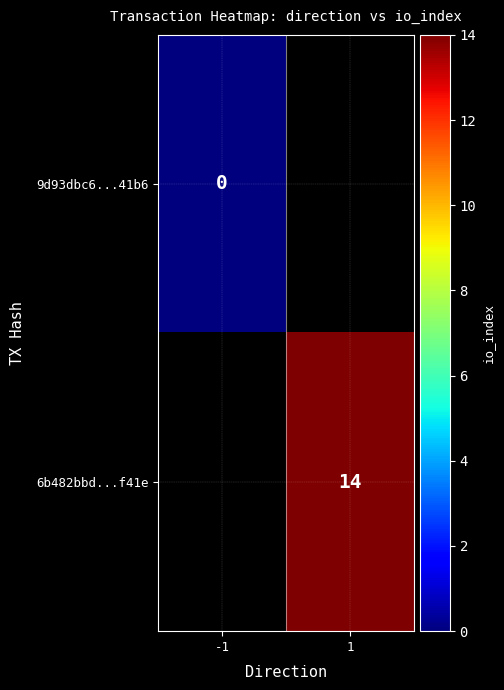

At which category does the chart reach its peak across all series?

1